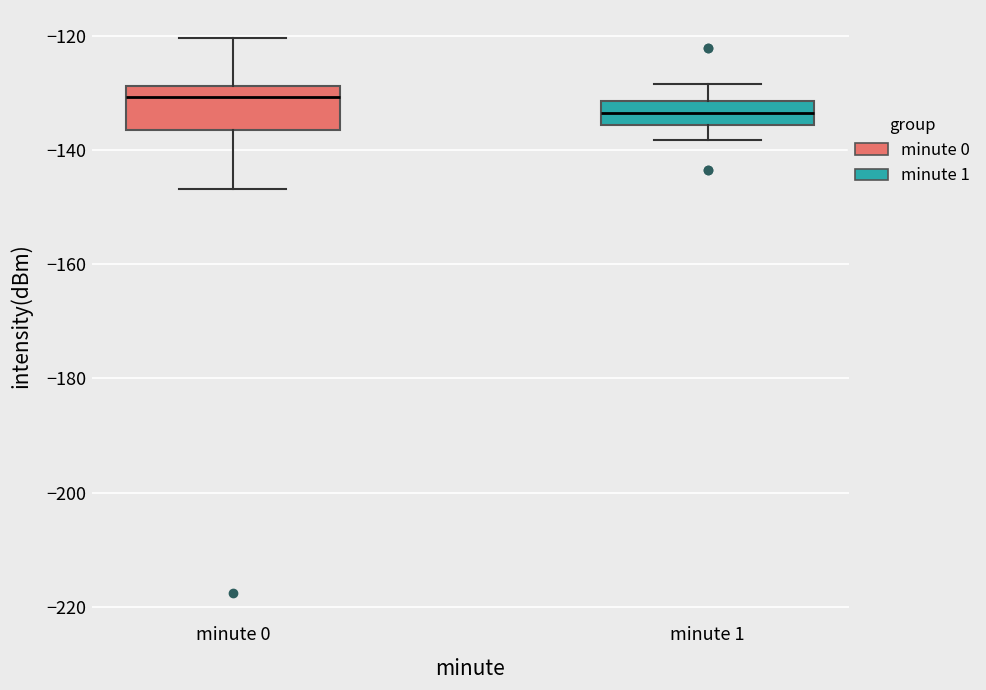

Which box is the tallest, from its lower edge to its upper edge?

minute 0